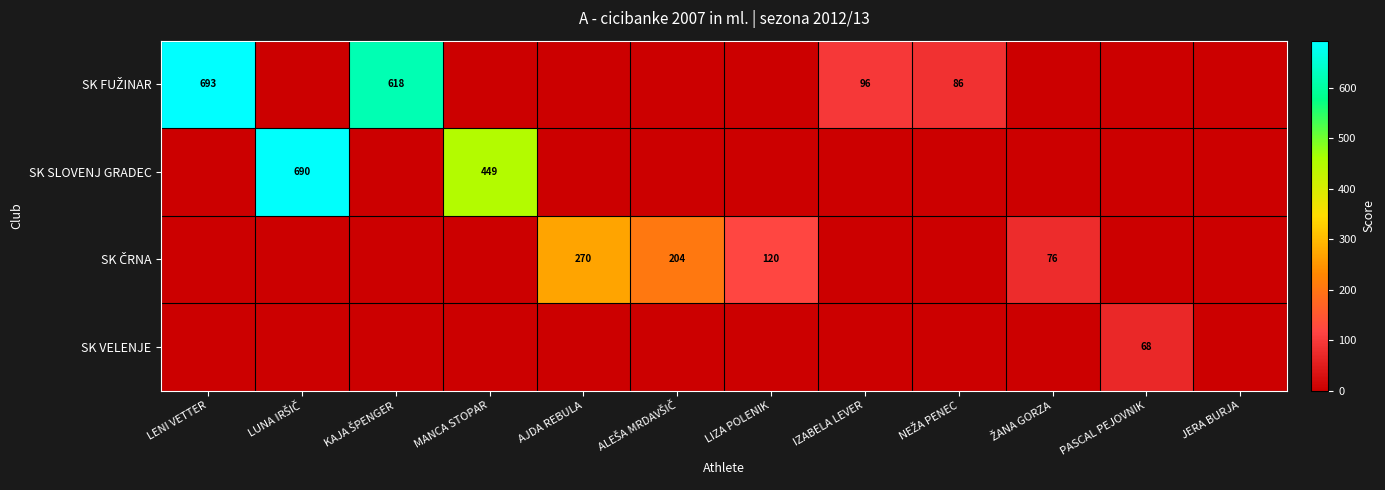

What is the sum of the SK VELENJE values at JERA BURJA and PASCAL PEJOVNIK?

68